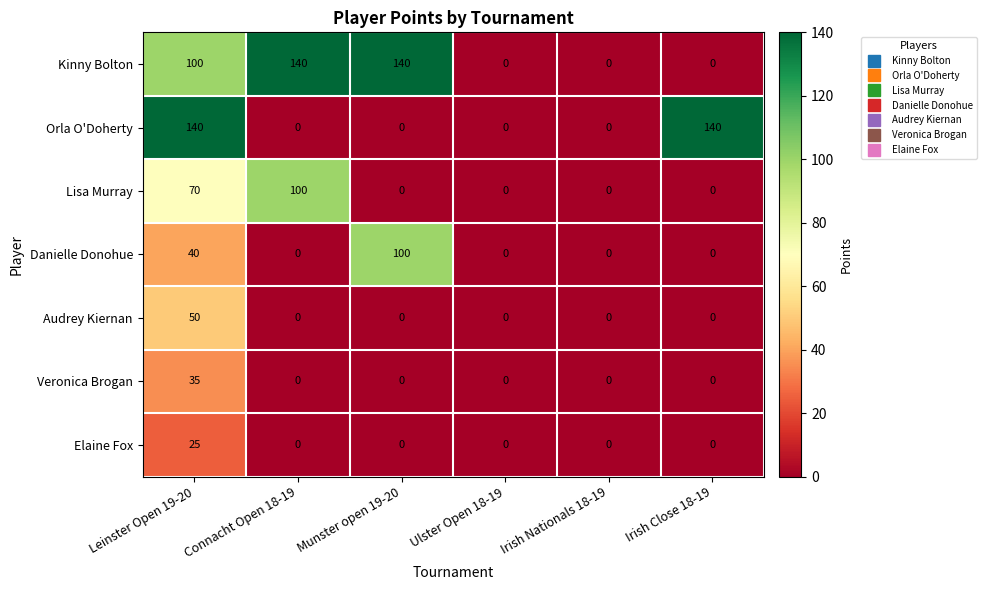

What is the total value across all series at Connacht Open 18-19?

240